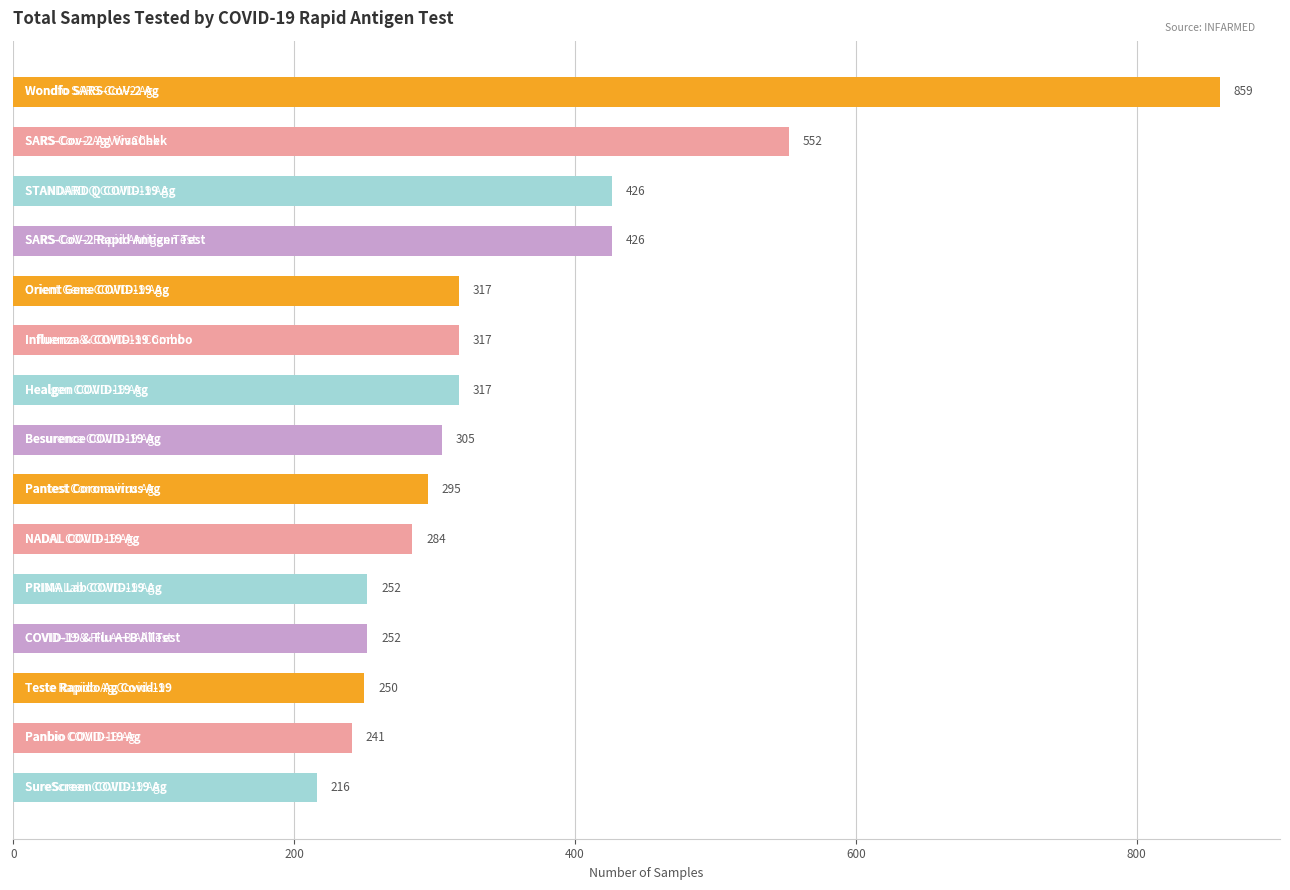

What is the value of the 14th bar from the top?

241